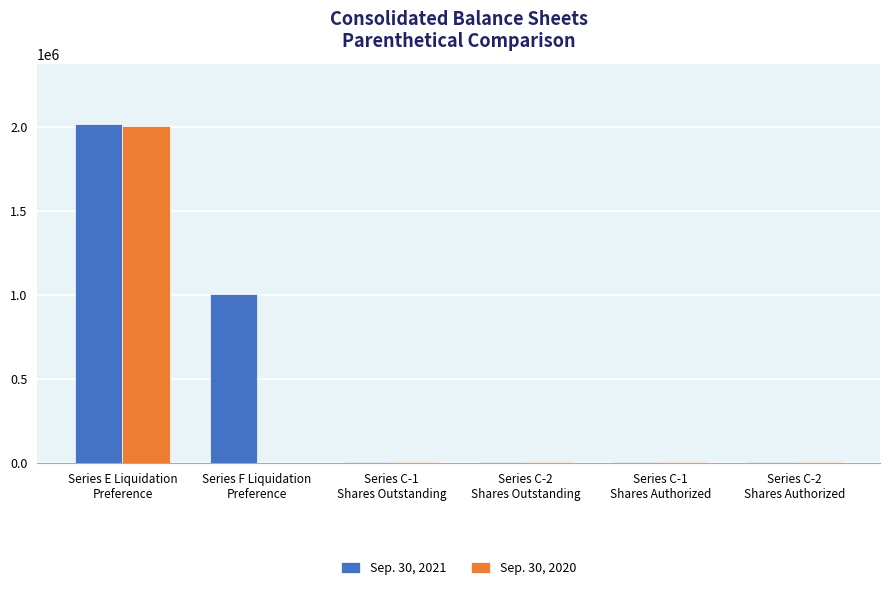

Which series has the largest total across all categories?

Sep. 30, 2021